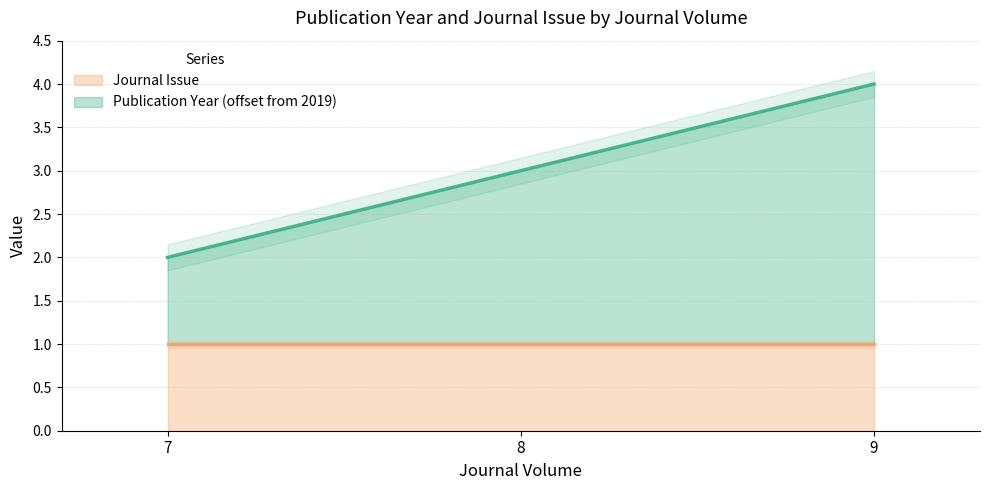

What is the difference between the values at 7 and 8?

1